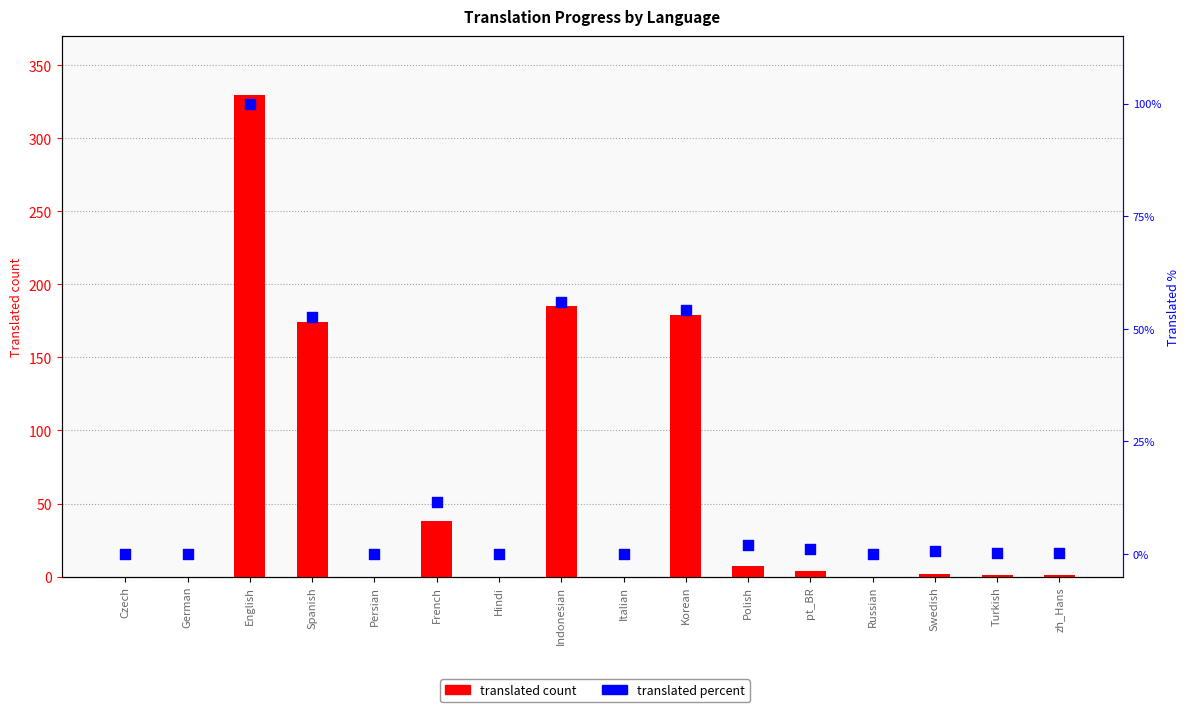

Which series has the largest total across all categories?

translated count